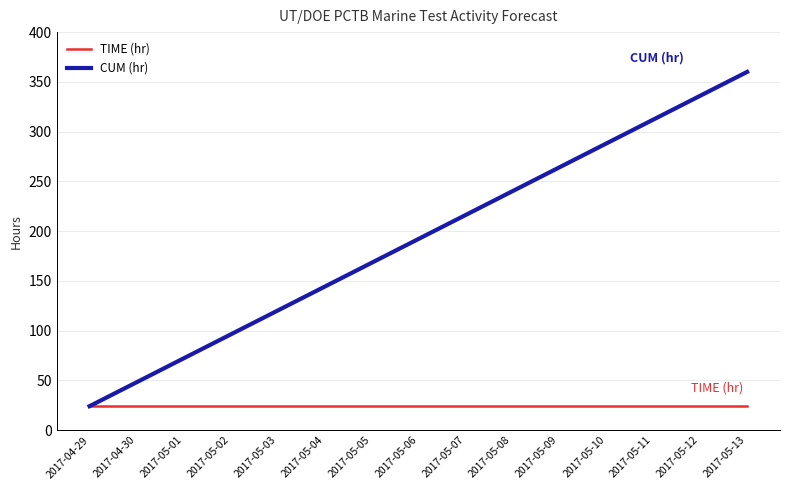

List the series in order of their peak value, lowest first.

TIME (hr), CUM (hr)